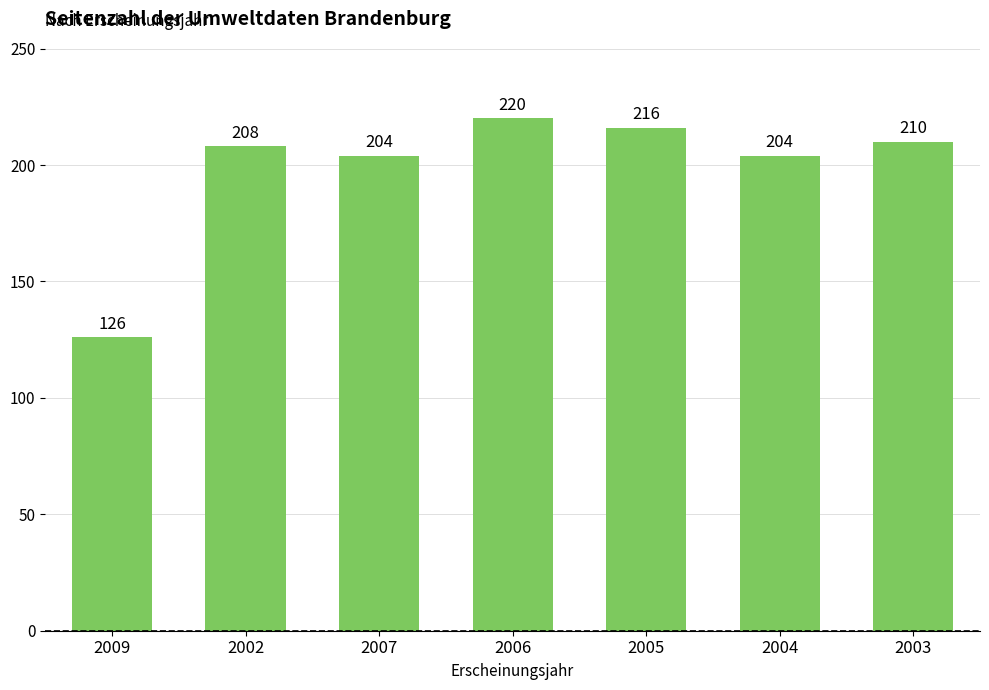

How many values are below 208?

3